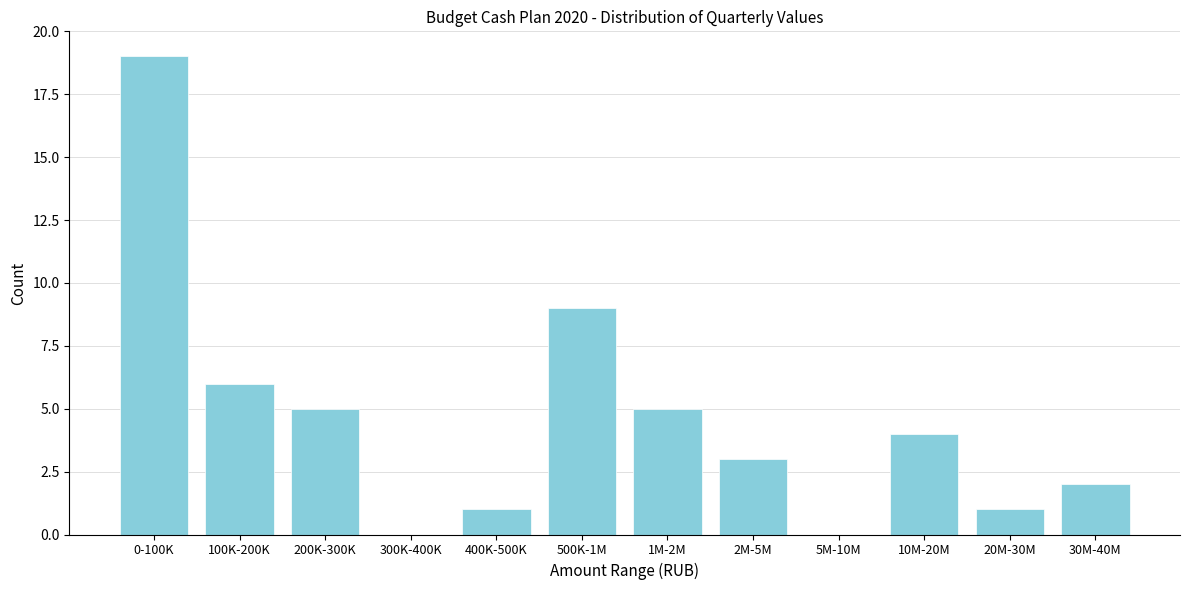

Reading left to right, transcribe all the data shown in this chart.

0-100K=19	100K-200K=6	200K-300K=5	300K-400K=0	400K-500K=1	500K-1M=9	1M-2M=5	2M-5M=3	5M-10M=0	10M-20M=4	20M-30M=1	30M-40M=2